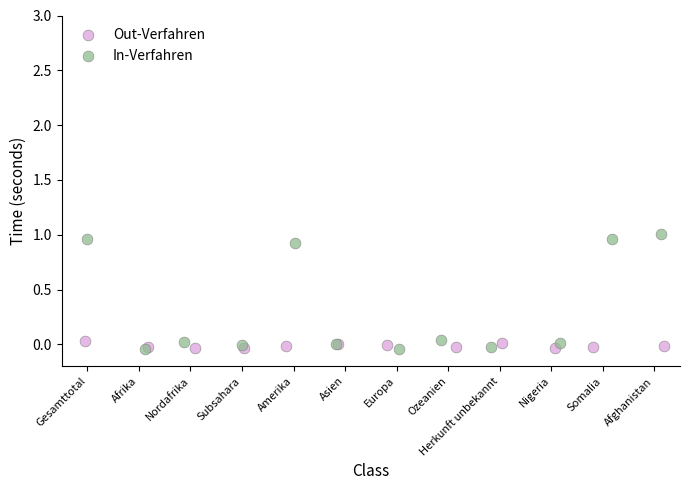

Which series contains the highest Y value?

In-Verfahren